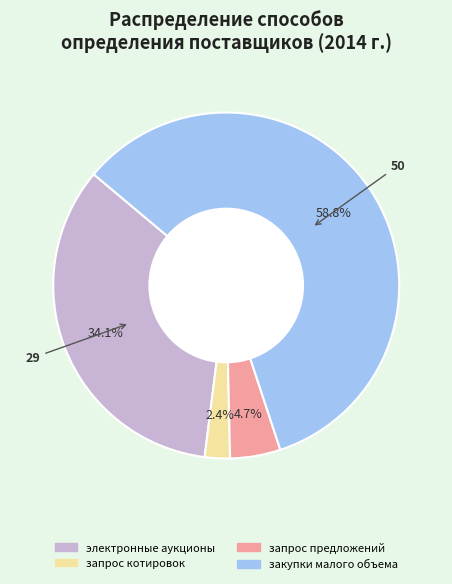

How many slices are in this pie chart?

4